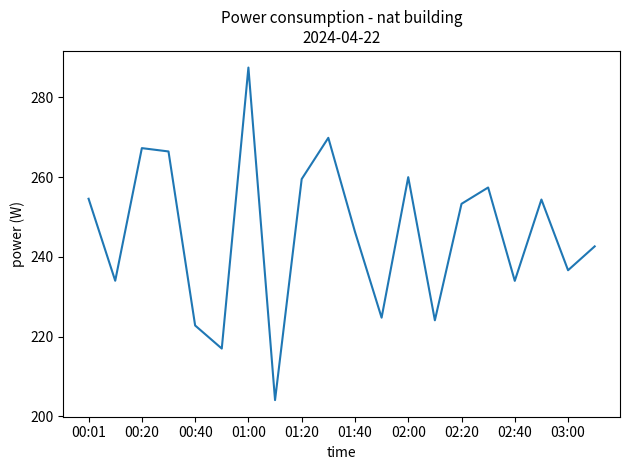

What is the minimum value shown in the chart?

204.1